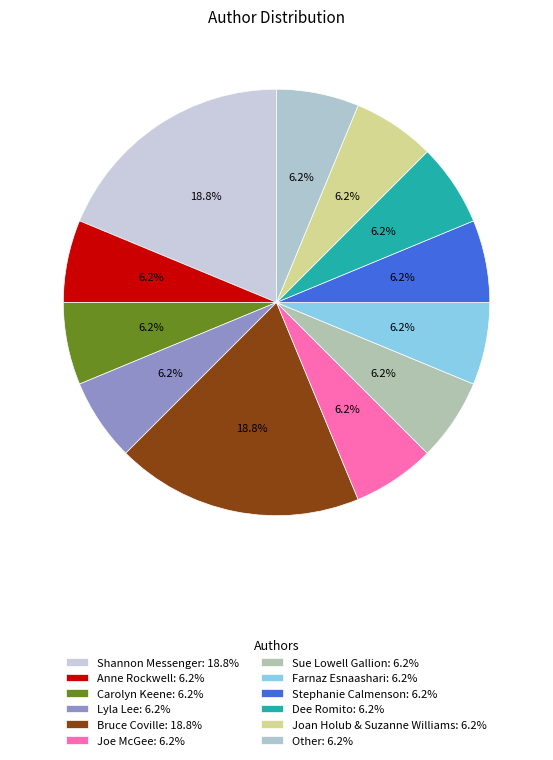

Which slice is the smallest?

Anne Rockwell